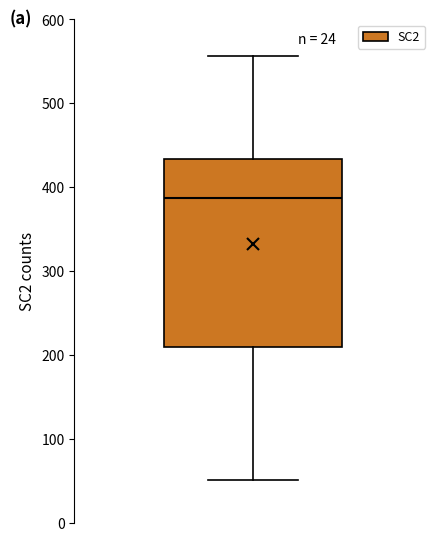

Where is the lower edge of the box on the y-axis? The values are not printed on the chart, so give them approximately, as read against the axis.

210